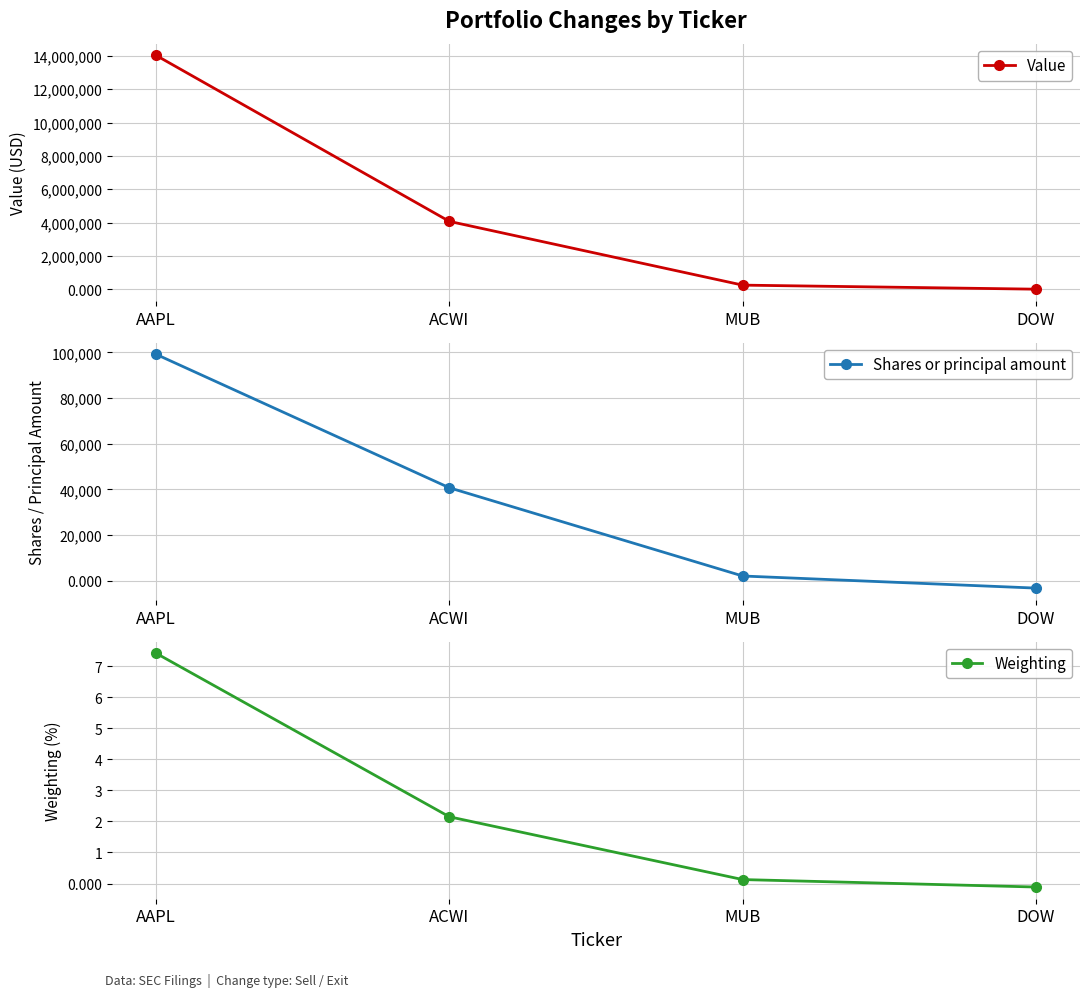

What is the spread (max minus min) of values at AAPL?

14028992.6